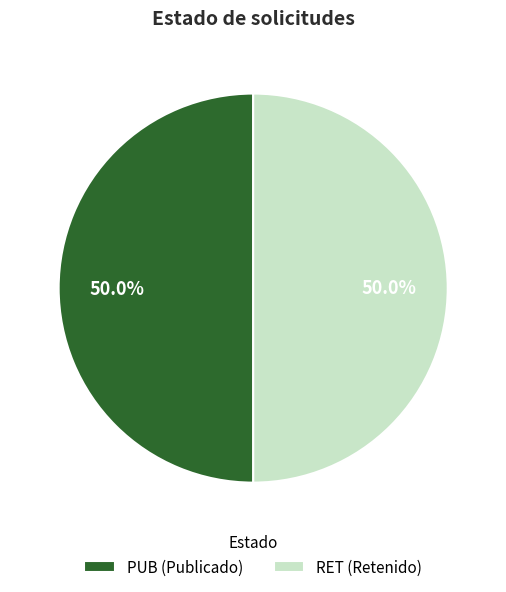

What percentage do RET and PUB together represent?

100.0%